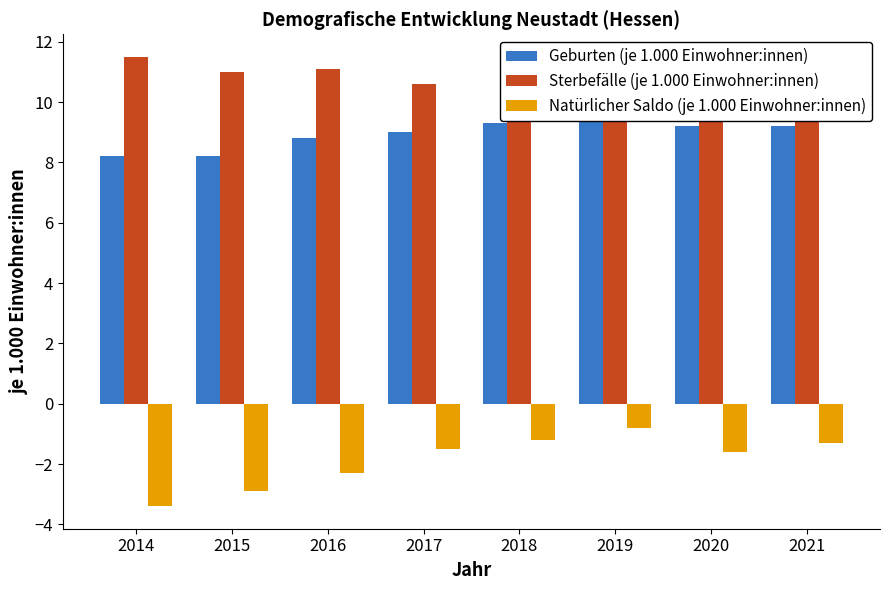

Reading left to right, list all the values displayed in this chart.

Geburten (je 1.000 Einwohner:innen): 2014=8.2	2015=8.2	2016=8.8	2017=9.0	2018=9.3	2019=10.0	2020=9.2	2021=9.2
Sterbefälle (je 1.000 Einwohner:innen): 2014=11.5	2015=11.0	2016=11.1	2017=10.6	2018=10.5	2019=10.7	2020=10.8	2021=10.6
Natürlicher Saldo (je 1.000 Einwohner:innen): 2014=-3.4	2015=-2.9	2016=-2.3	2017=-1.5	2018=-1.2	2019=-0.8	2020=-1.6	2021=-1.3